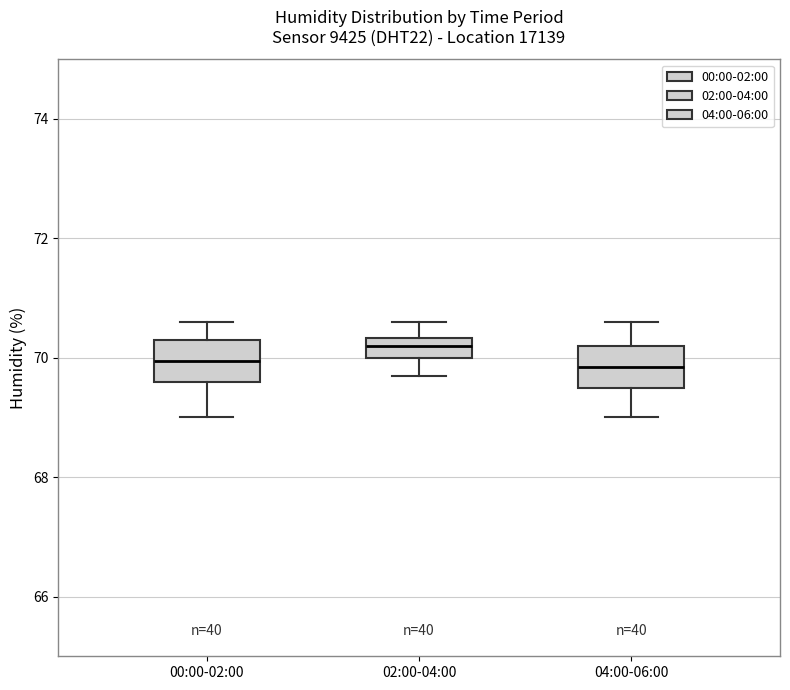

Reading left to right, read every box against the y-axis: the position of its median line, the range the box covers, and the ends of its whiskers. The values are not printed on the chart, so give them approximately, as read against the axis.

00:00-02:00: median 70.0, box 69.6 to 70.4, whiskers 69.0 to 70.6
02:00-04:00: median 70.2, box 70.0 to 70.4, whiskers 69.8 to 70.6
04:00-06:00: median 69.8, box 69.6 to 70.2, whiskers 69.0 to 70.6